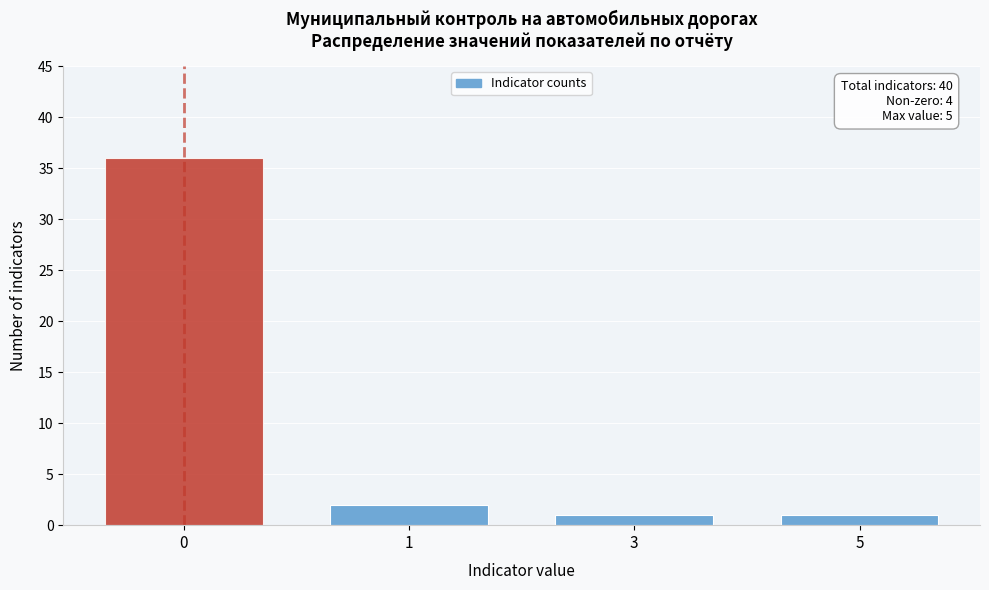

Reading left to right, list all the values displayed in this chart.

0=36	1=2	3=1	5=1